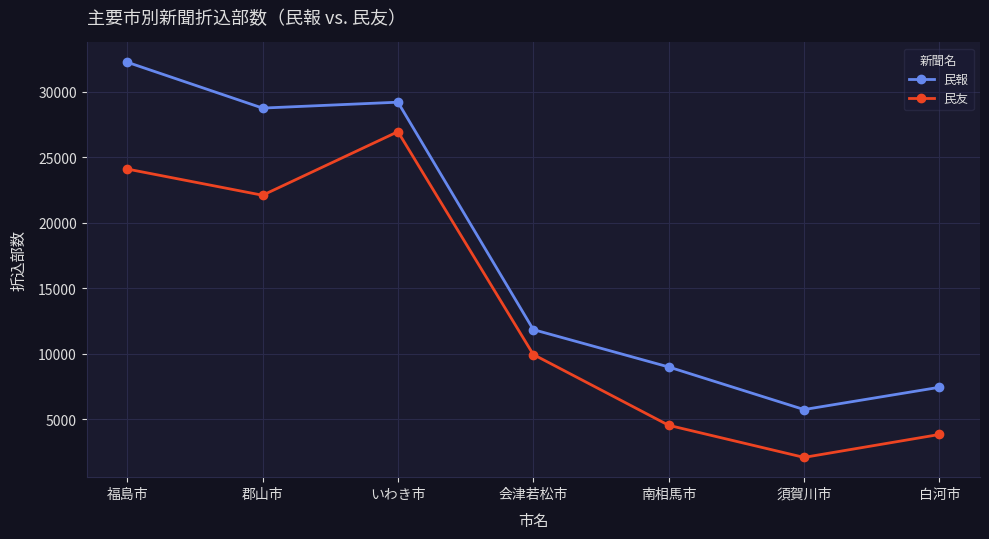

True or false: 民報 has a value of 7450 at 白河市.

True